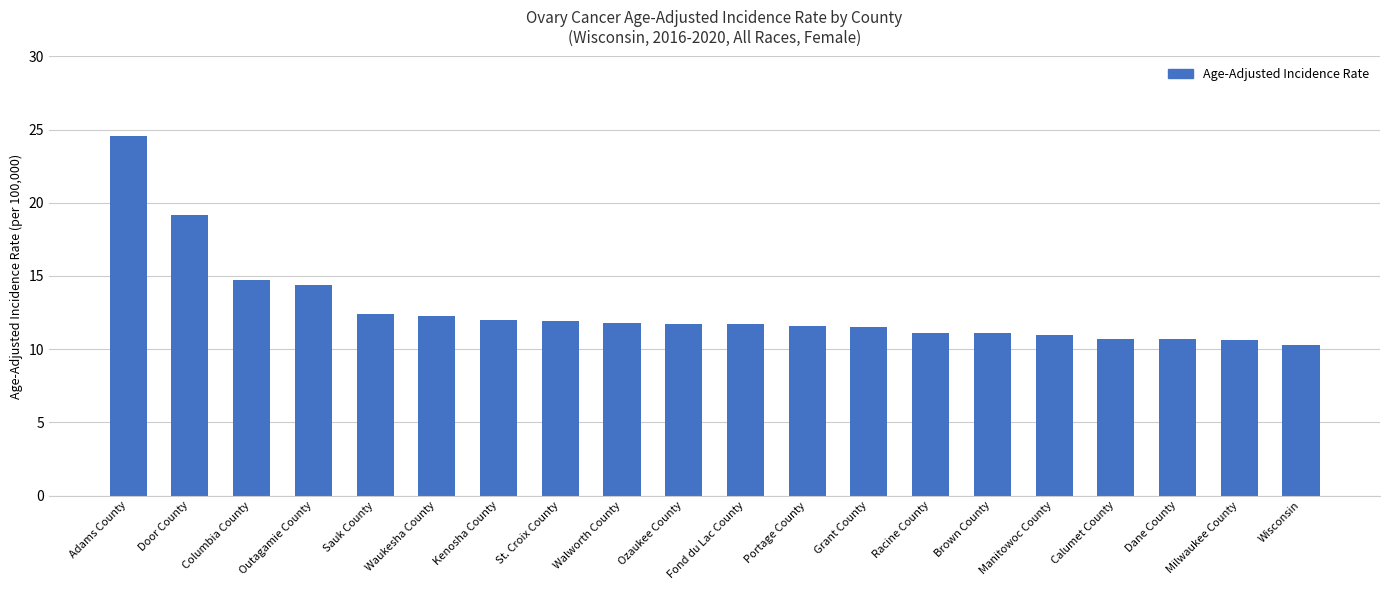

Is it true that the value at Milwaukee County is 6.6?

False